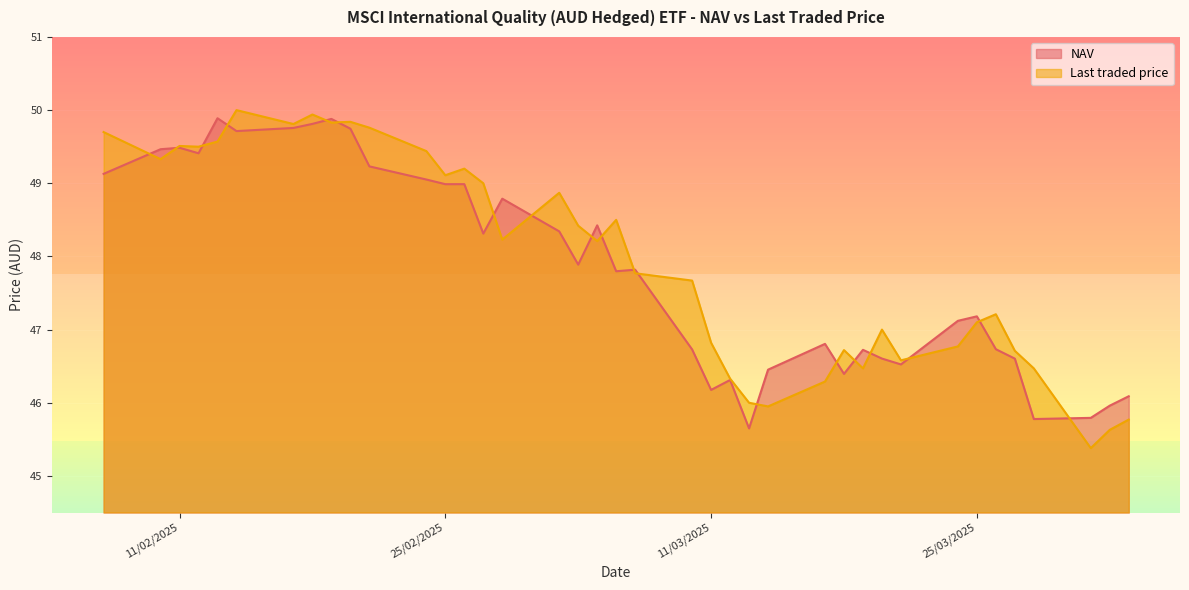

Where does the NAV series first go above 47?

25/03/2025